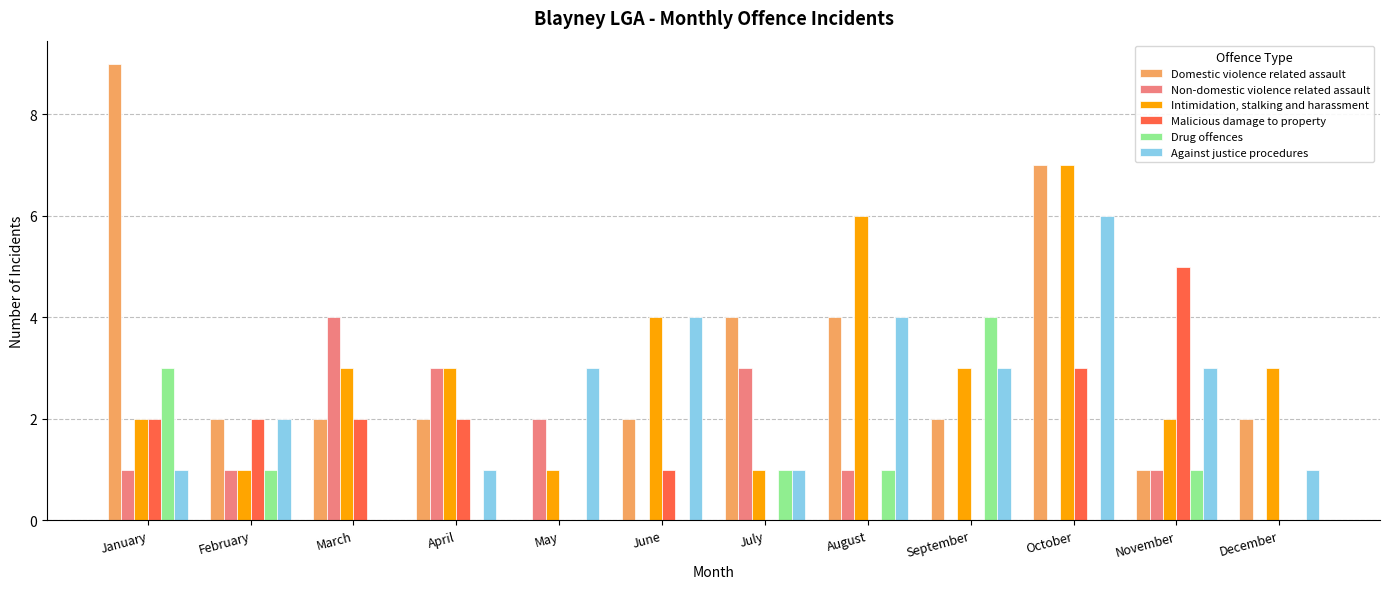

What is the sum of the Domestic violence related assault values at April and June?

4